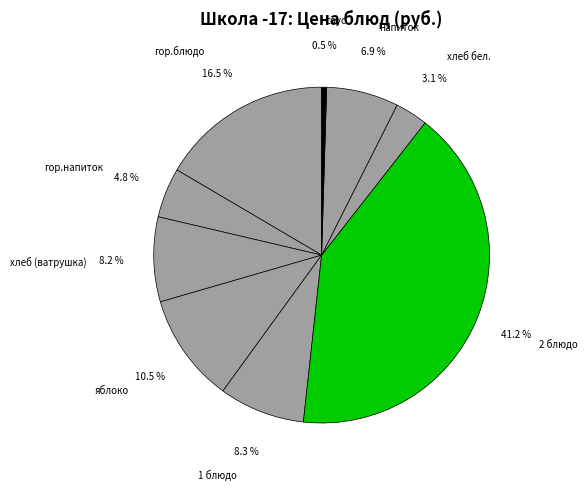

What portion of the pie excludes 1 блюдо?

91.7%